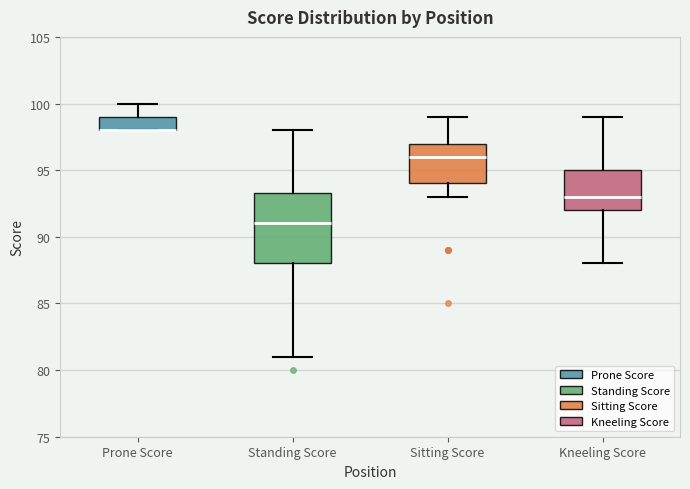

Reading left to right, transcribe this box plot: for each box, give where its median line is, the range the box spans, and where its two whiskers end, as read against the y-axis. The values are not printed on the chart, so give them approximately, as read against the axis.

Prone Score: median 98.0 (drawn on the box's lower edge), box 98.0 to 99.0, whiskers 98.0 to 100.0
Standing Score: median 91.0, box 88.0 to 93.5, whiskers 81.0 to 98.0
Sitting Score: median 96.0, box 94.0 to 97.0, whiskers 93.0 to 99.0
Kneeling Score: median 93.0, box 92.0 to 95.0, whiskers 88.0 to 99.0